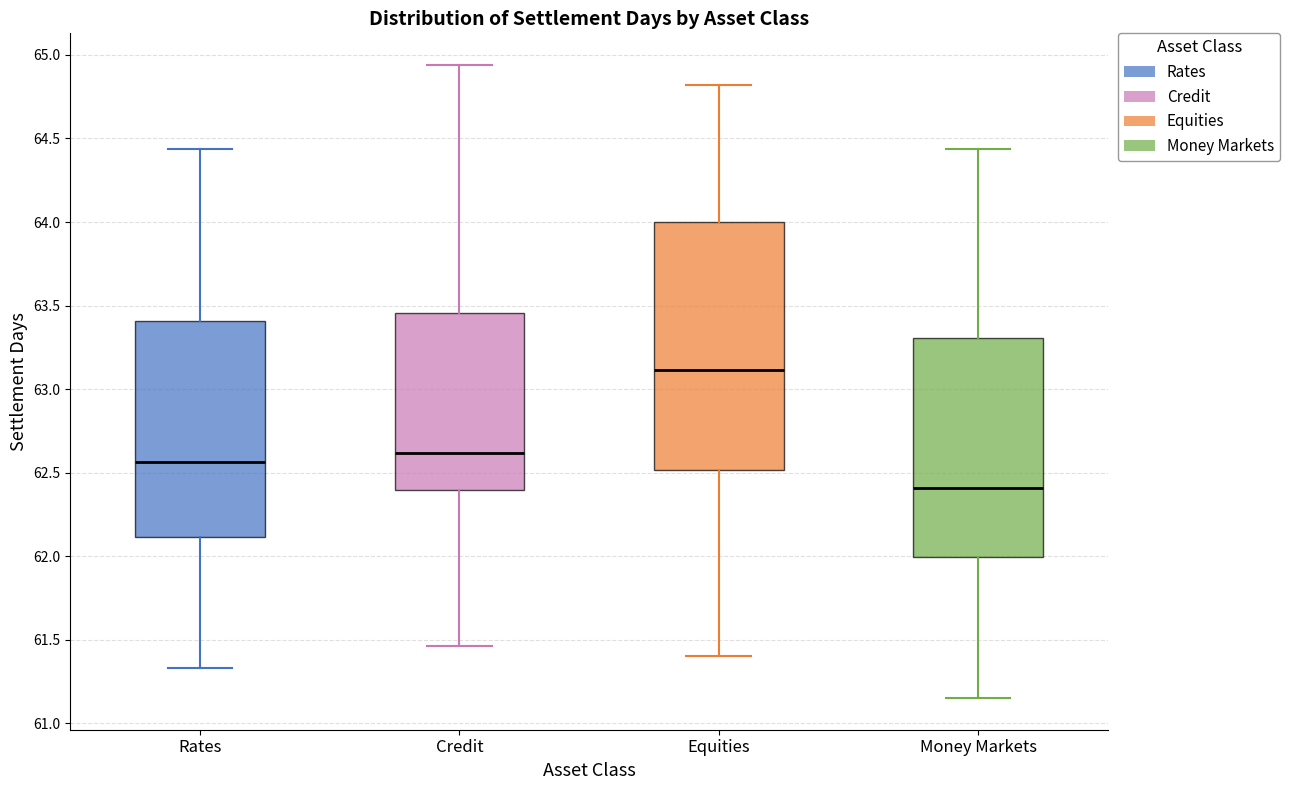

Reading left to right, transcribe this box plot: for each box, give where its median line is, the range the box spans, and where its two whiskers end, as read against the y-axis. The values are not printed on the chart, so give them approximately, as read against the axis.

Rates: median 62.55, box 62.10 to 63.40, whiskers 61.35 to 64.45
Credit: median 62.60, box 62.40 to 63.45, whiskers 61.45 to 64.95
Equities: median 63.10, box 62.50 to 64.00, whiskers 61.40 to 64.80
Money Markets: median 62.40, box 62.00 to 63.30, whiskers 61.15 to 64.45